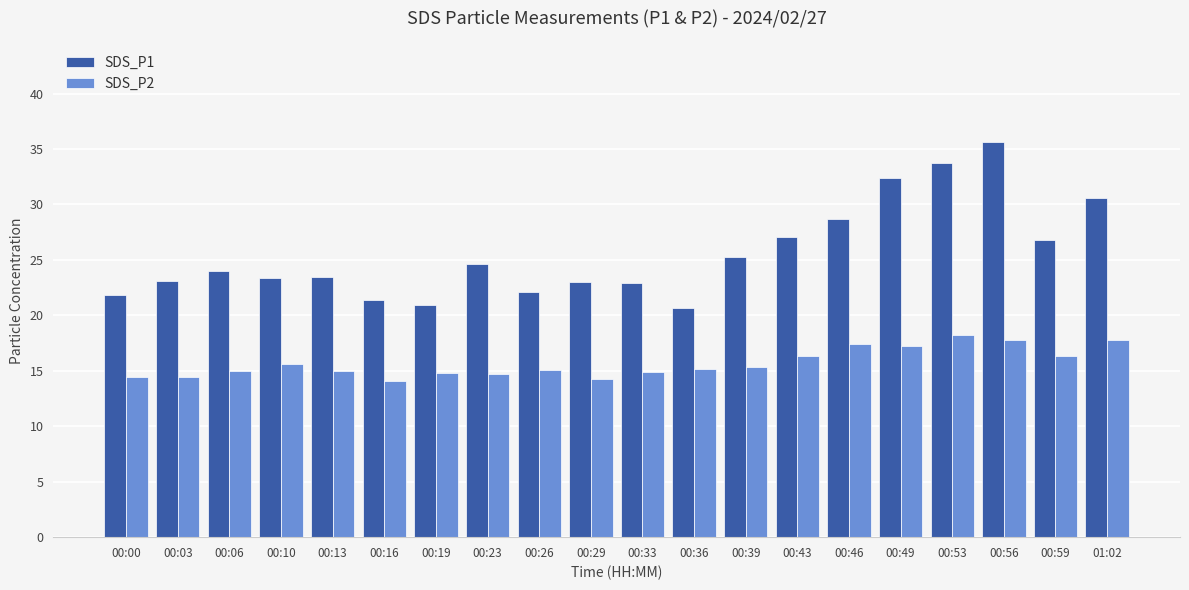

List the series in order of their overall mean, lowest first.

SDS_P2, SDS_P1